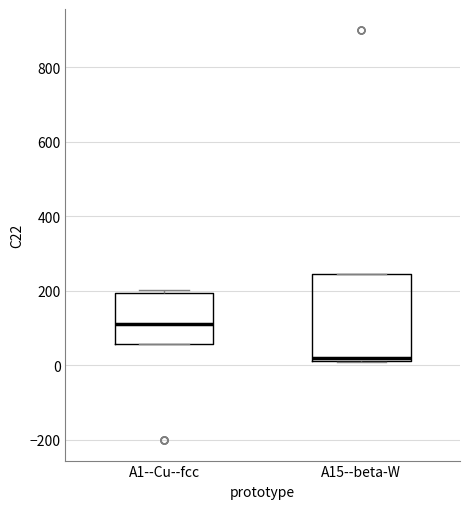

Where is the upper edge of the box for A1--Cu--fcc on the y-axis? The values are not printed on the chart, so give them approximately, as read against the axis.

200